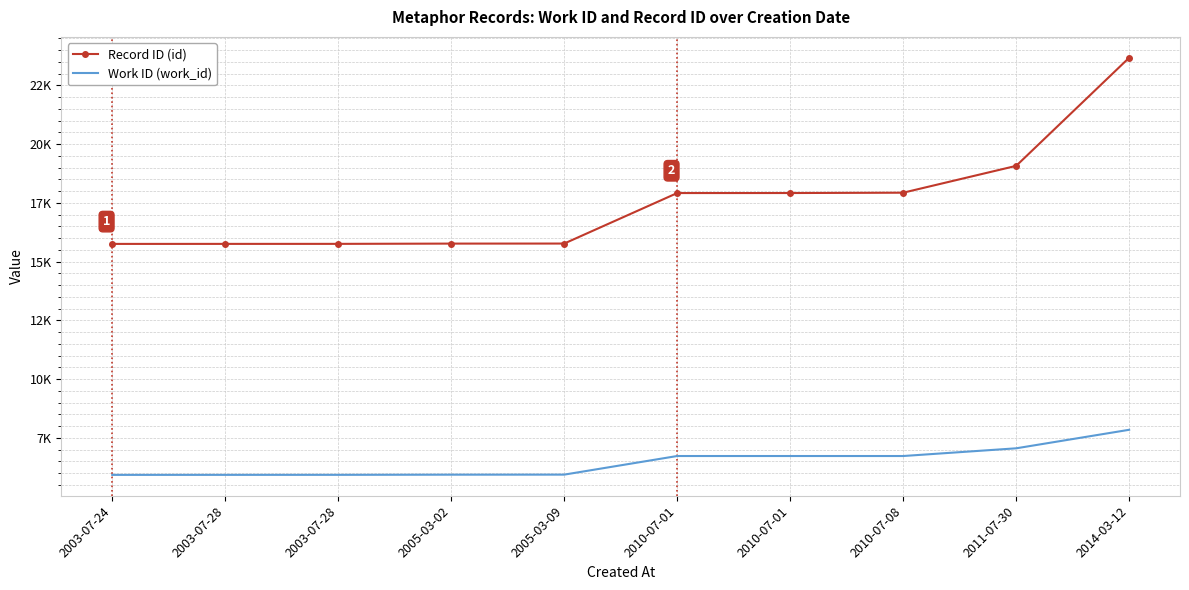

What are all the series names shown in the legend?

Record ID (id), Work ID (work_id)